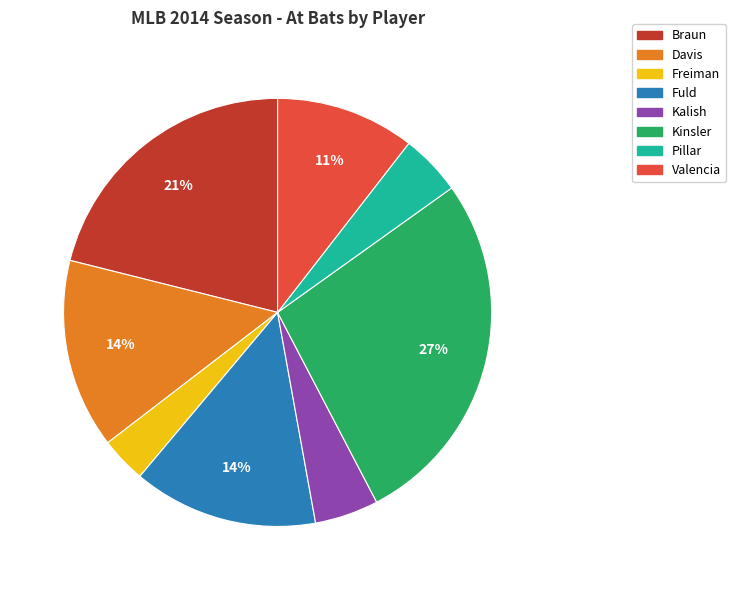

Between Freiman and Kalish, which is larger?

Kalish